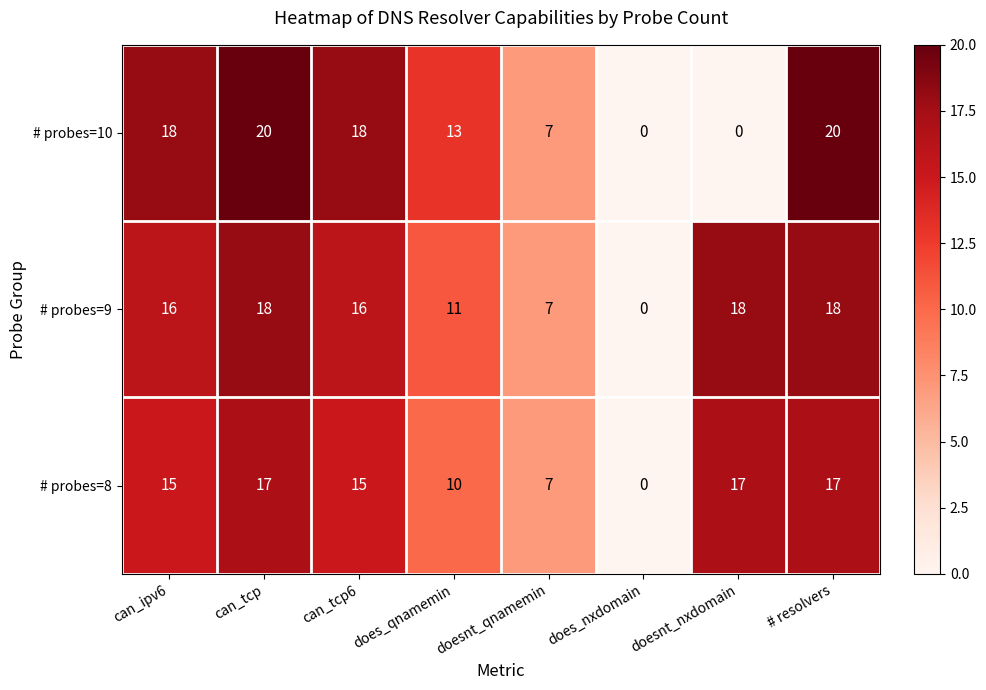

At which label does # probes=9 reach its minimum?

does_nxdomain